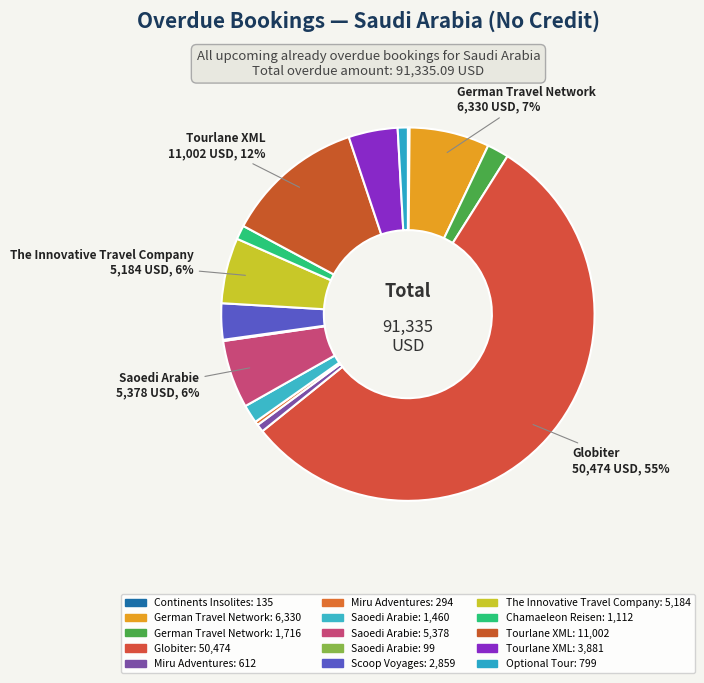

How many slices are in this pie chart?

15